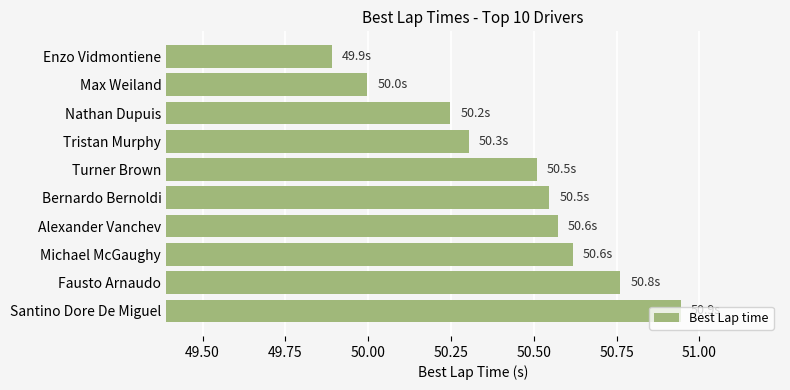

What value does the data have at Enzo Vidmontiene?

49.9